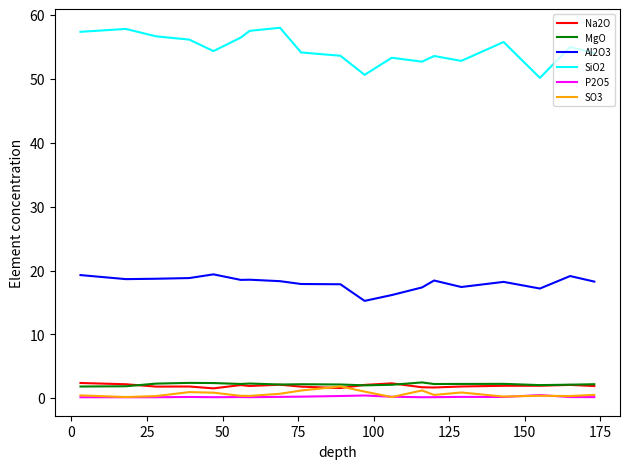

In Al2O3, how many points are higher than both neighbors (excluding endpoints)?

5